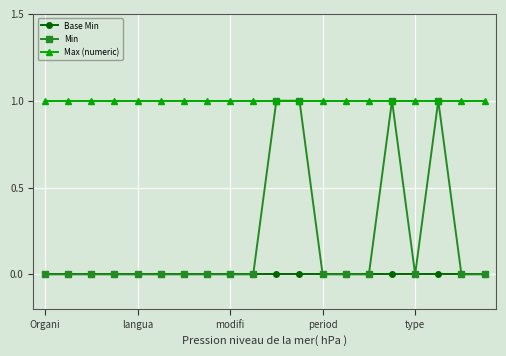

Which series has the largest total across all categories?

Max (numeric)